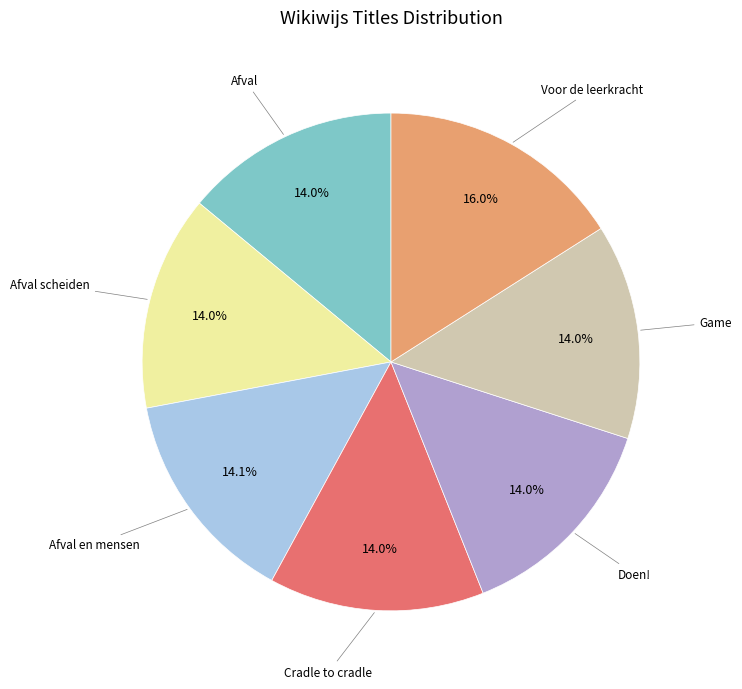

Does any single category account for the majority?

No